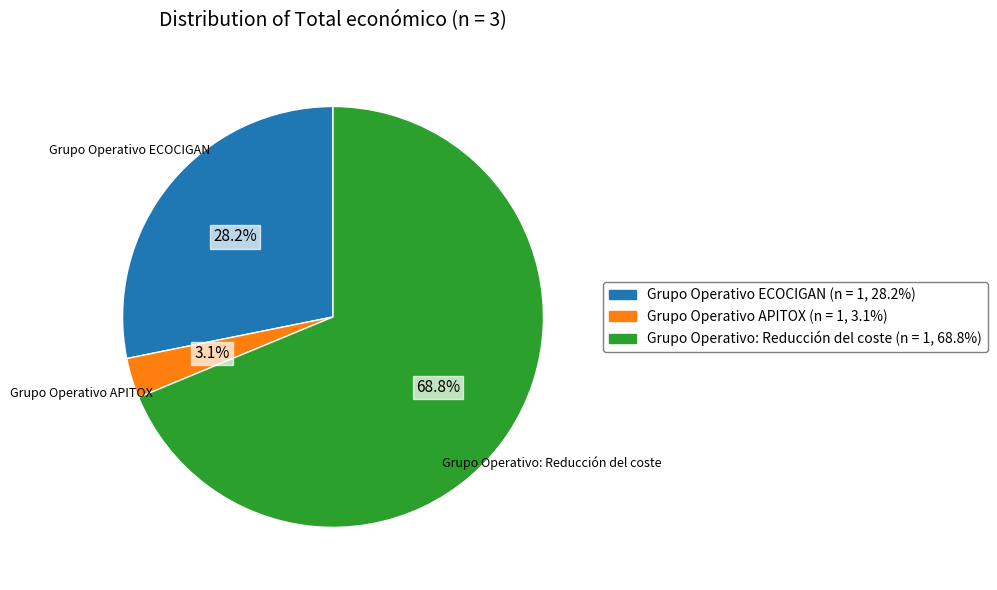

True or false: Grupo Operativo: Reducción del coste accounts for 69% of the total.

True